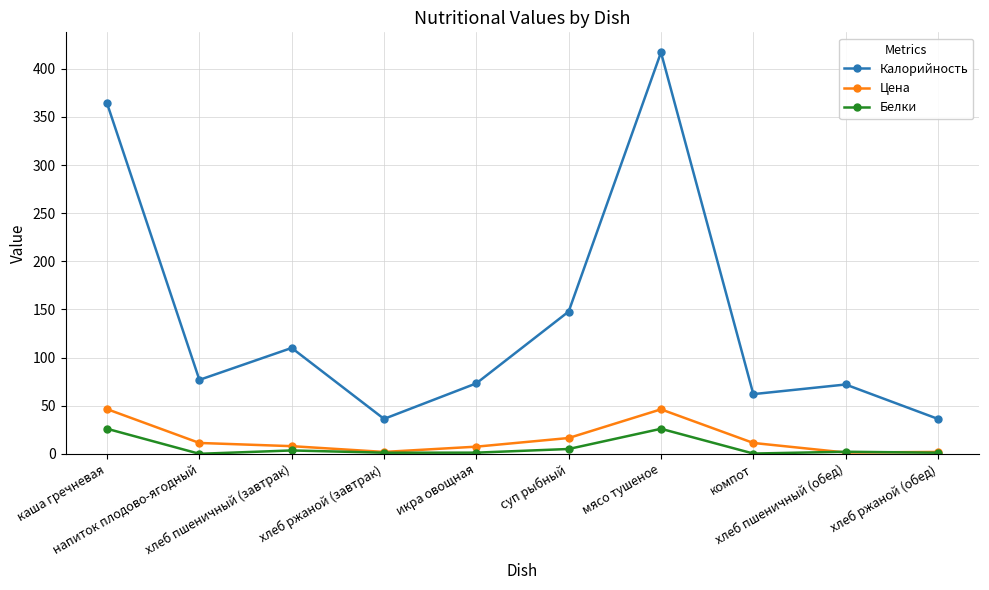

What position from the right is хлеб ржаной (обед)?

1